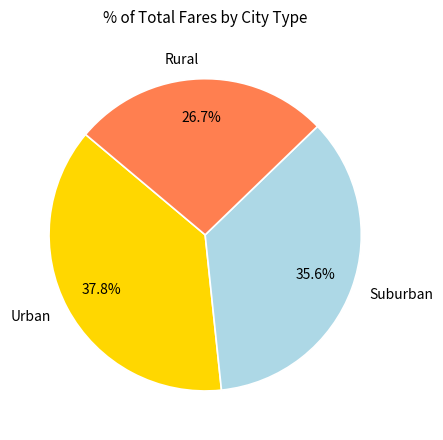

Is there a majority slice in this chart?

No